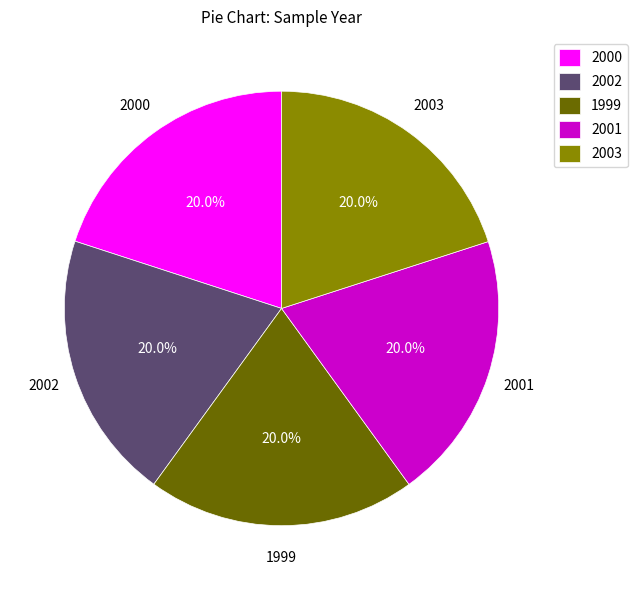

Does 2001 represent more than half of the total?

No